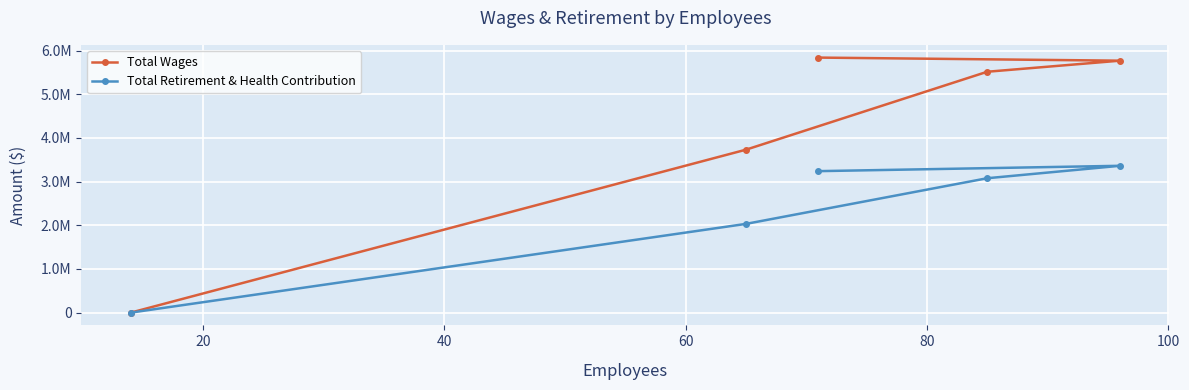

Which series has the largest total across all categories?

Total Wages